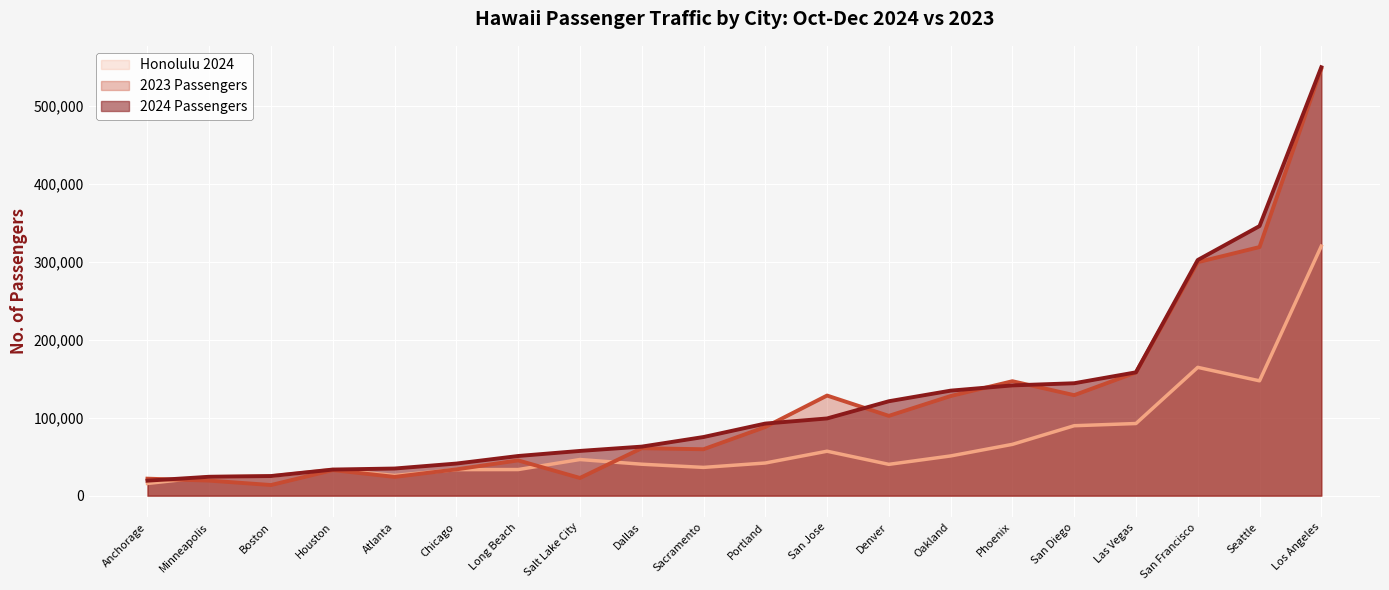

How many lines are shown in the chart?

3